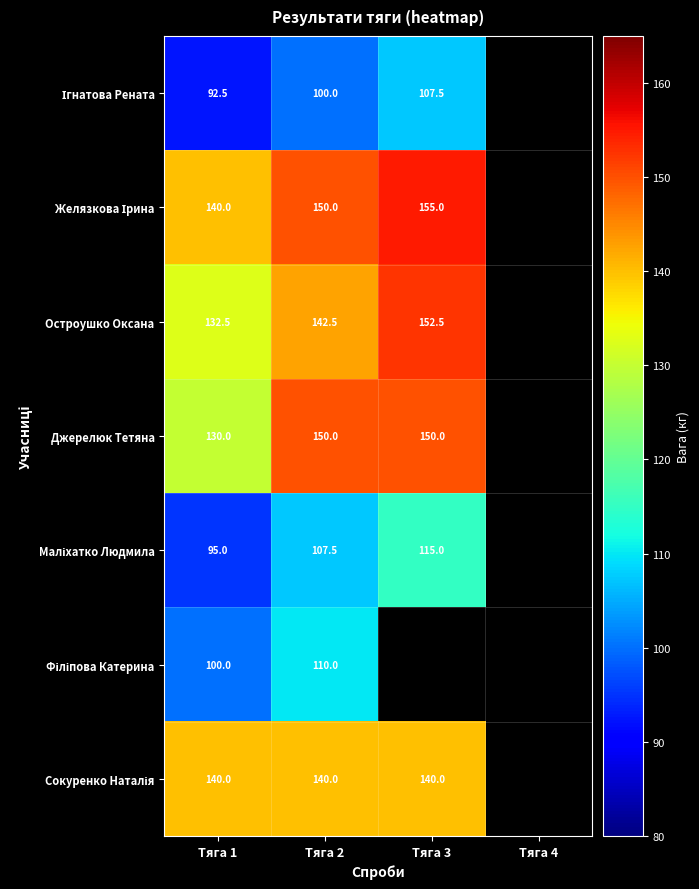

Between Тяга 1 and Тяга 2, which series saw the biggest shift?

Джерелюк Тетяна